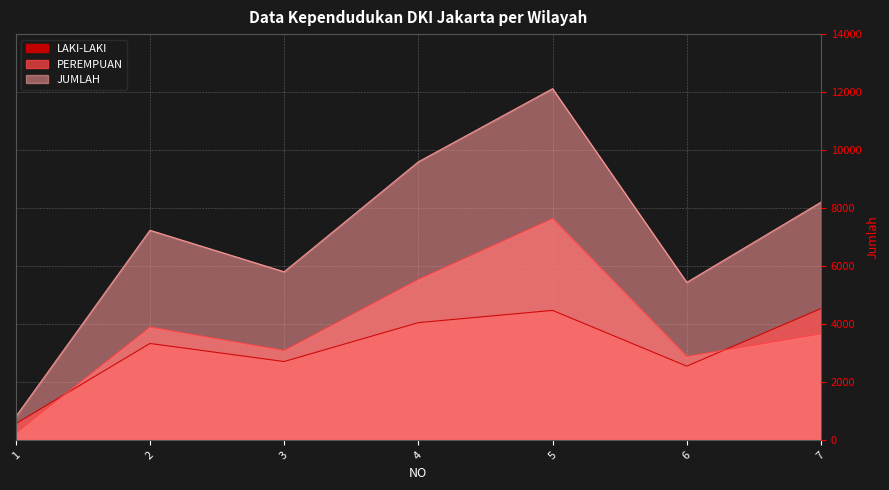

What is the lowest value of the JUMLAH series?

810